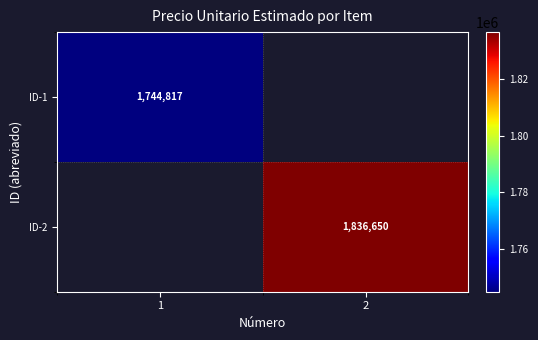

True or false: ID-1 has a value of 2583769 at 1.

False